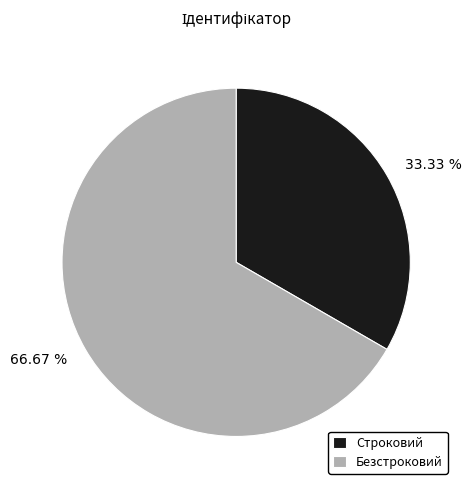

What is the largest slice in the pie chart?

Безстроковий